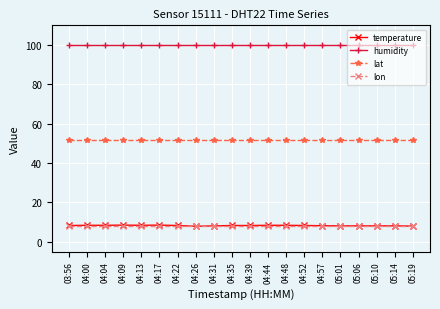

At how many categories does at least one series exceed 9?

20